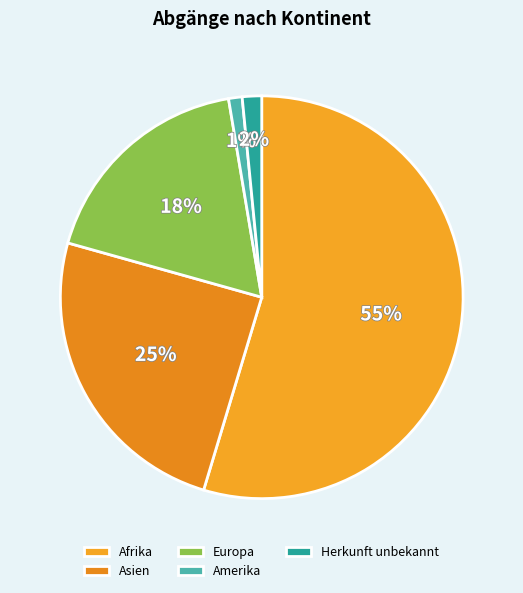

Is there a majority slice in this chart?

Yes